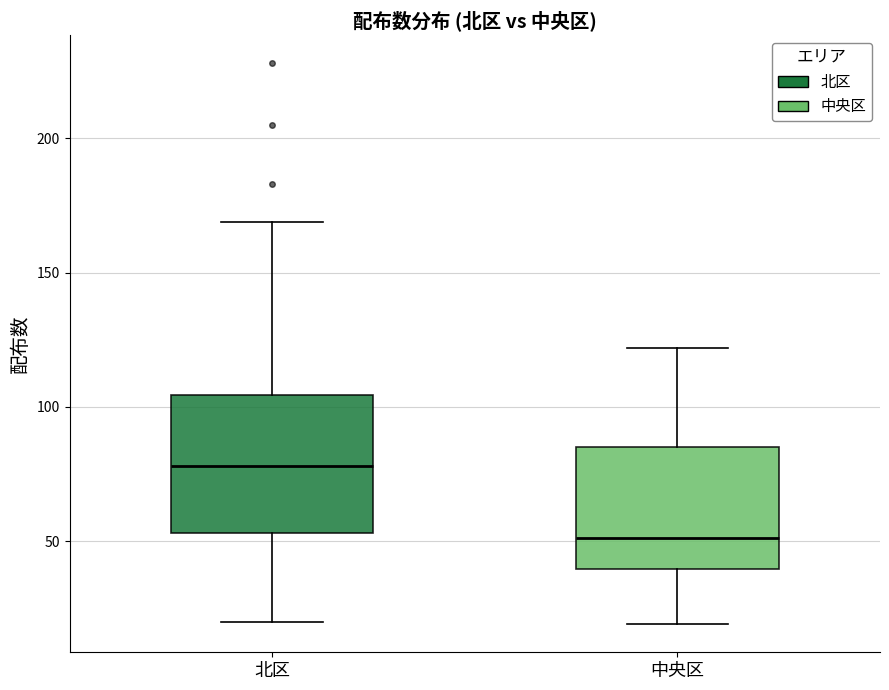

Reading left to right, read every box against the y-axis: the position of its median line, the range the box covers, and the ends of its whiskers. The values are not printed on the chart, so give them approximately, as read against the axis.

北区: median 80, box 55 to 105, whiskers 20 to 170
中央区: median 50, box 40 to 85, whiskers 20 to 120